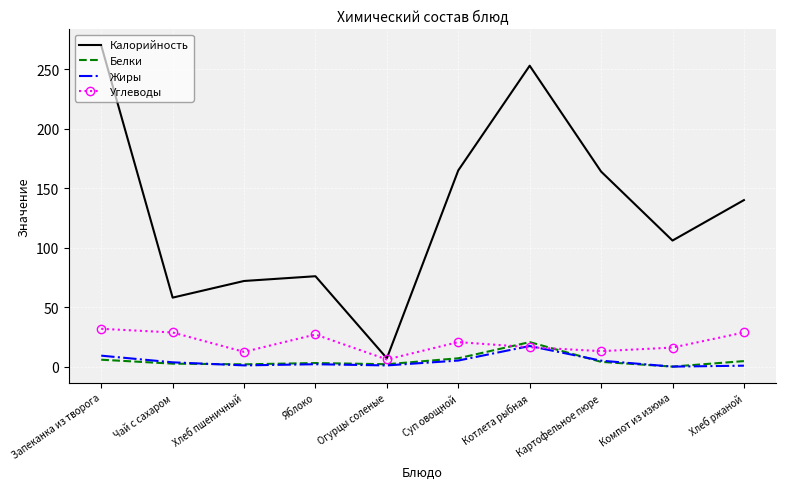

Count the number of categories in the chart.

10